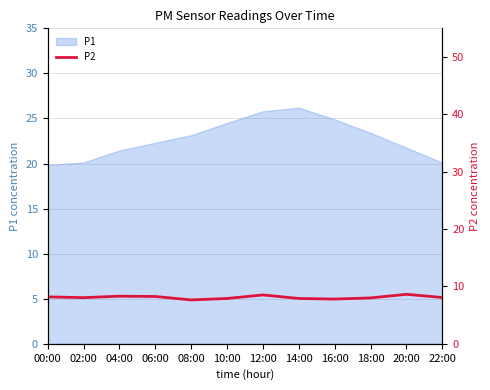

What is the lowest value of the P1 series?

19.9